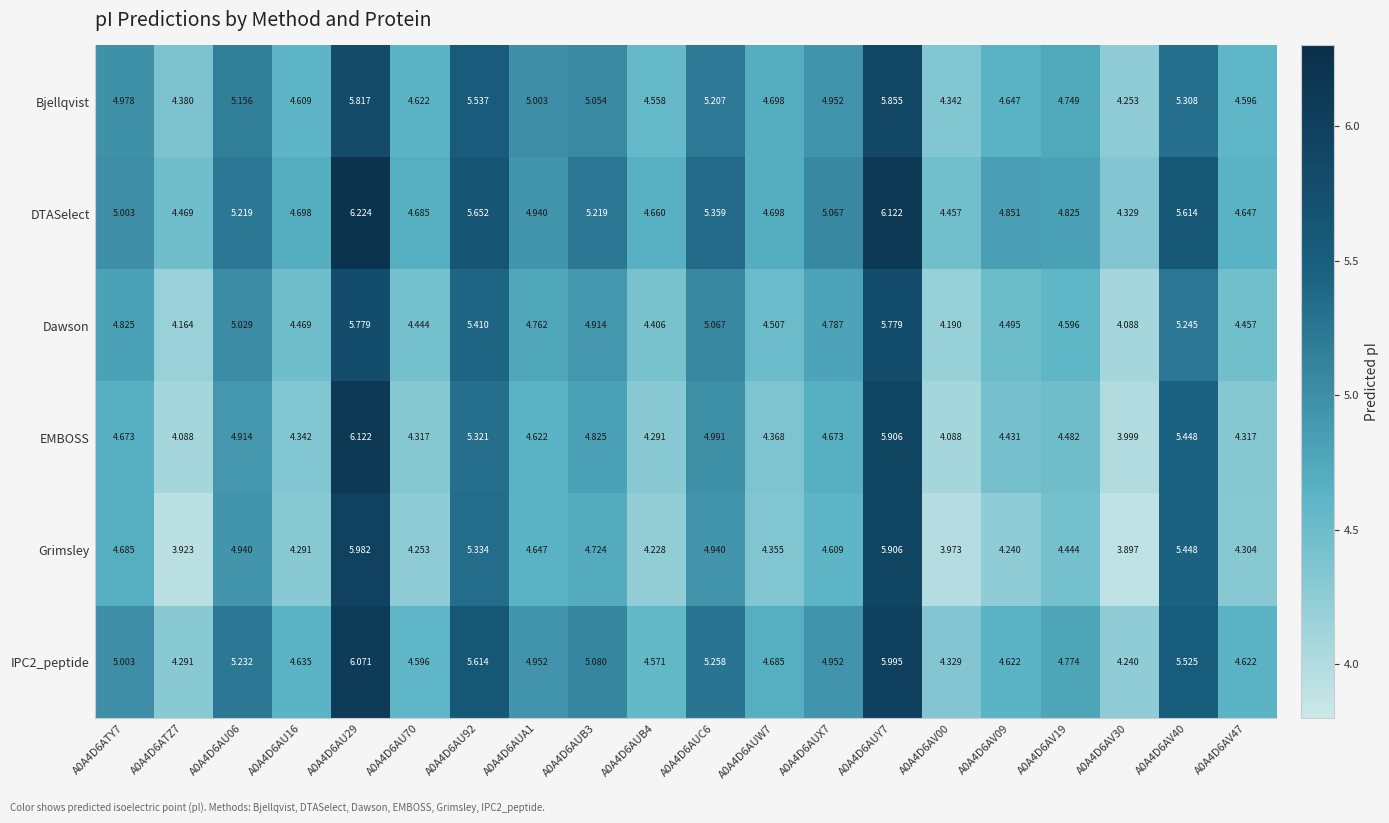

Rank the series by their maximum value, from highest to lowest.

DTASelect, EMBOSS, IPC2_peptide, Grimsley, Bjellqvist, Dawson